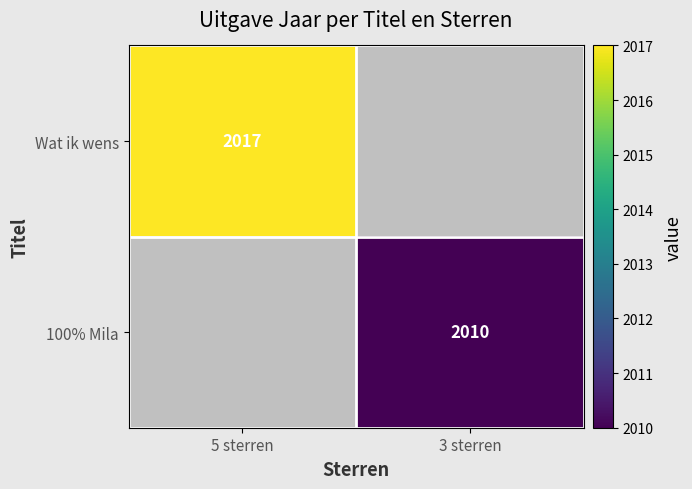

Which label corresponds to the smallest value in the chart?

3 sterren